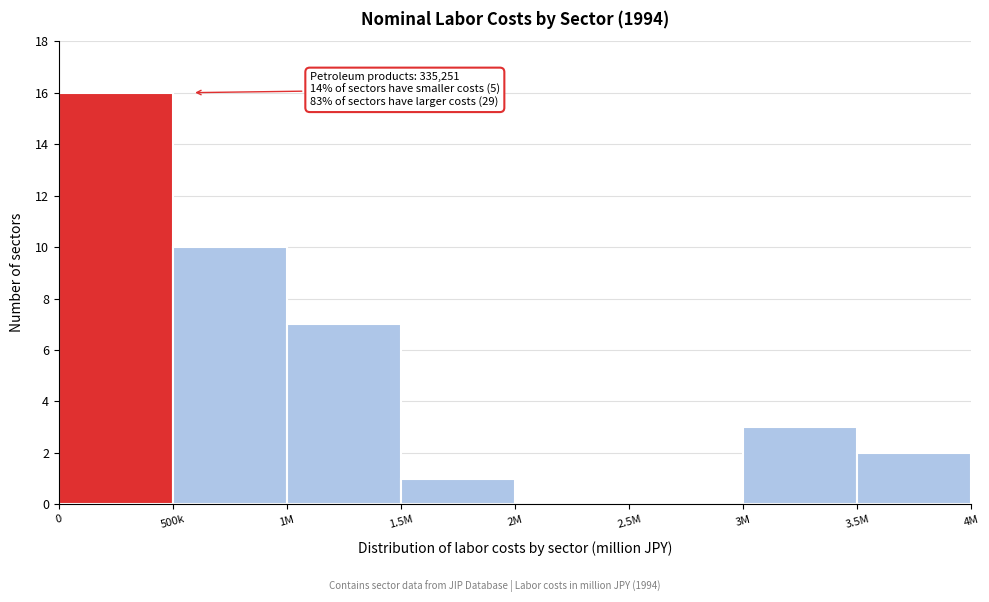

Reading left to right, extract all data points from this chart.

0=16	500k=10	1M=7	1.5M=1	2M=0	2.5M=0	3M=3	3.5M=2